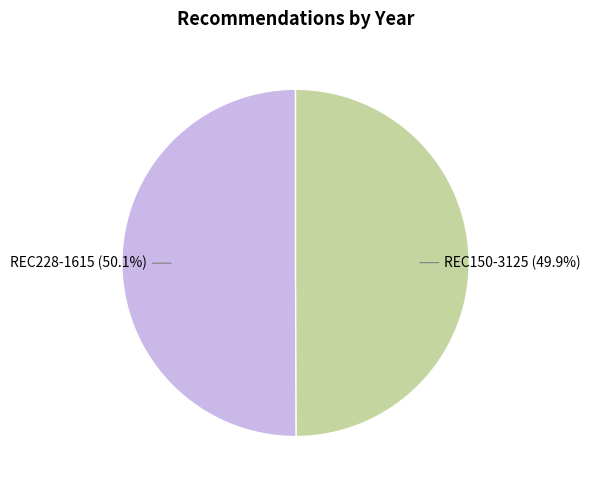

How many slices are in this pie chart?

2